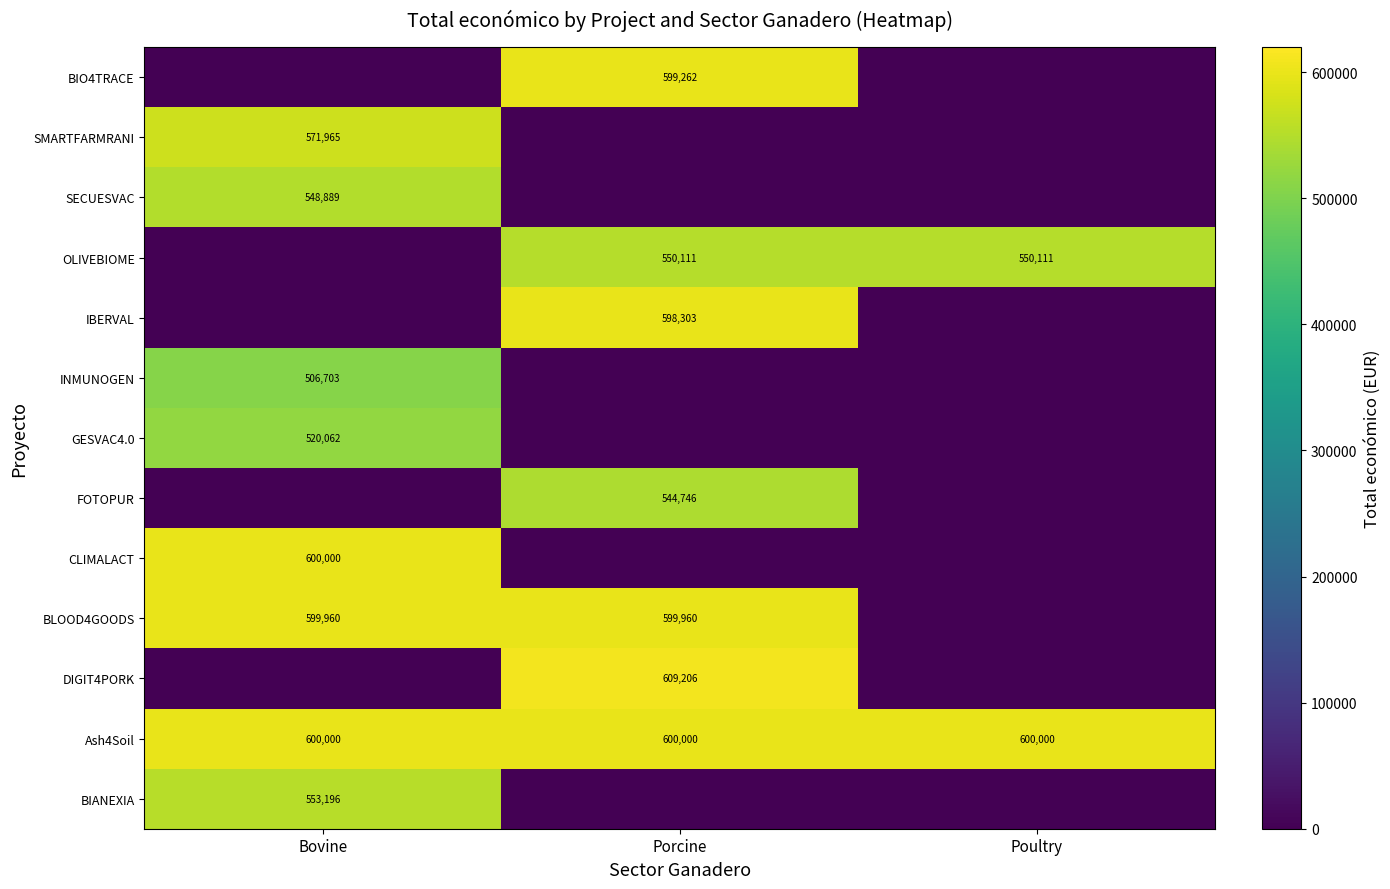

What is the sum of the Ash4Soil values at Poultry and Bovine?

1200000